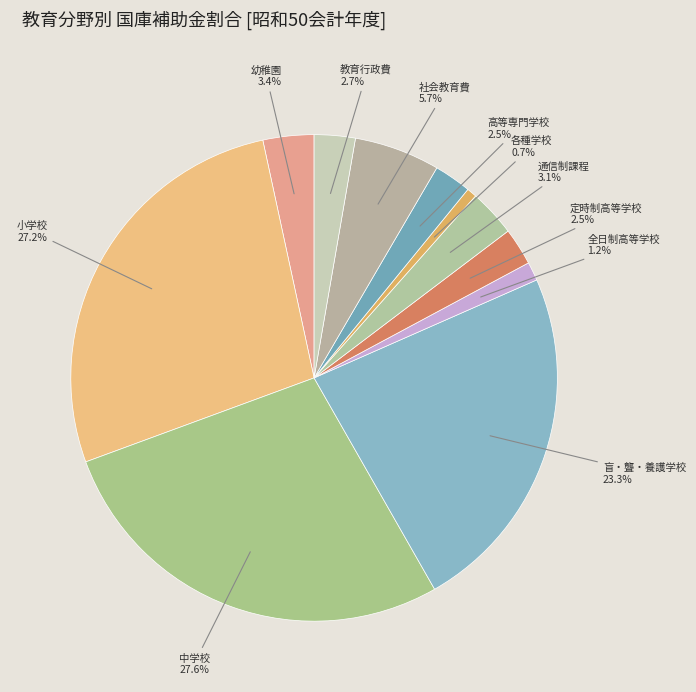

Do 幼稚園 and 社会教育費 together represent more than half of the pie?

No